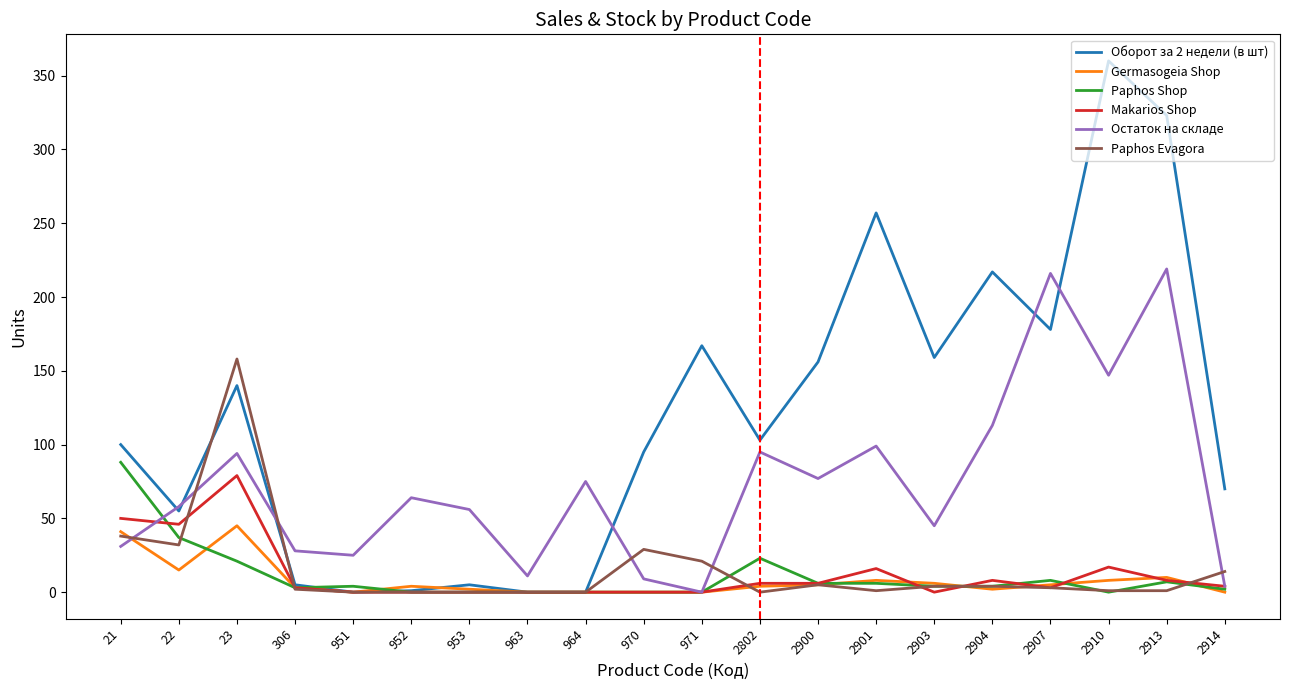

What is the difference between the highest and lowest values at 2901?

256